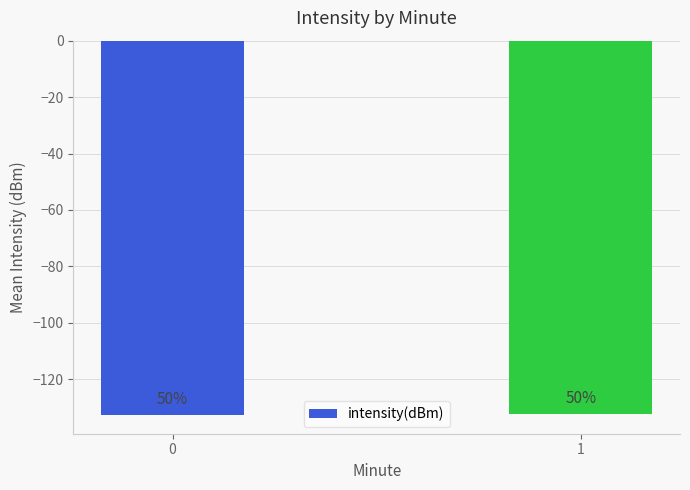

Rank the categories by value from lowest to highest.

0, 1